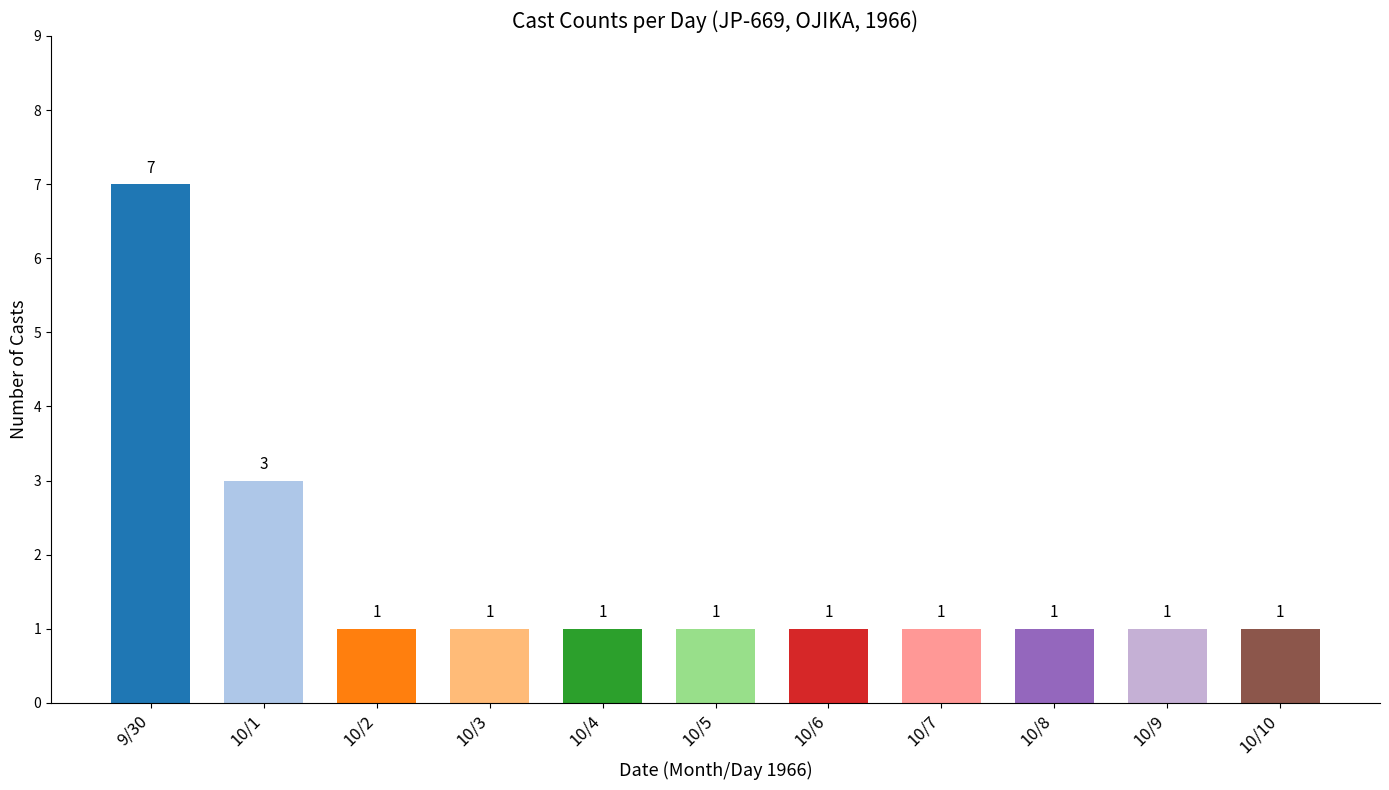

How many data points does each series have?

11